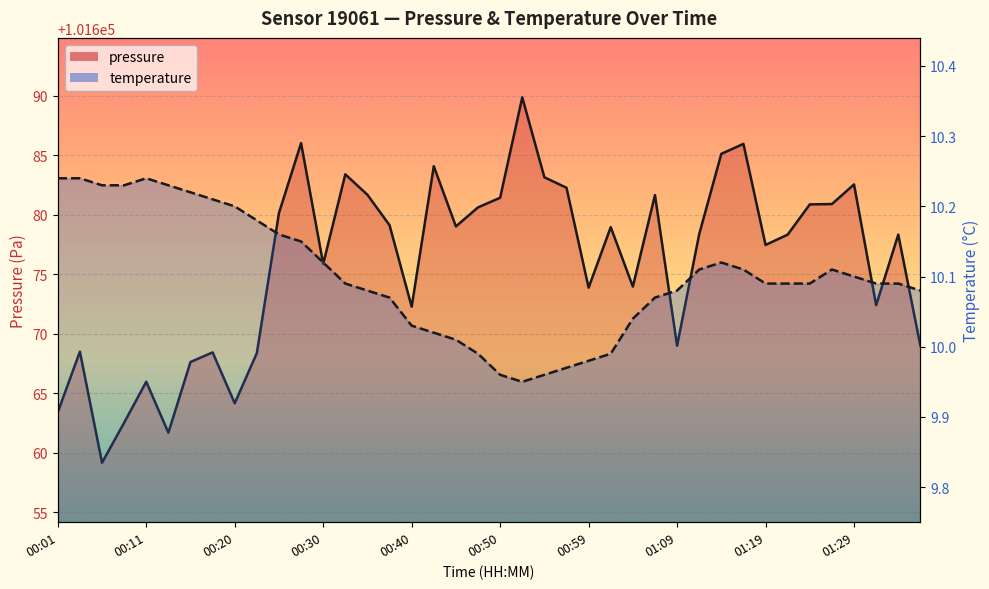

What are all the series names shown in the legend?

pressure, temperature